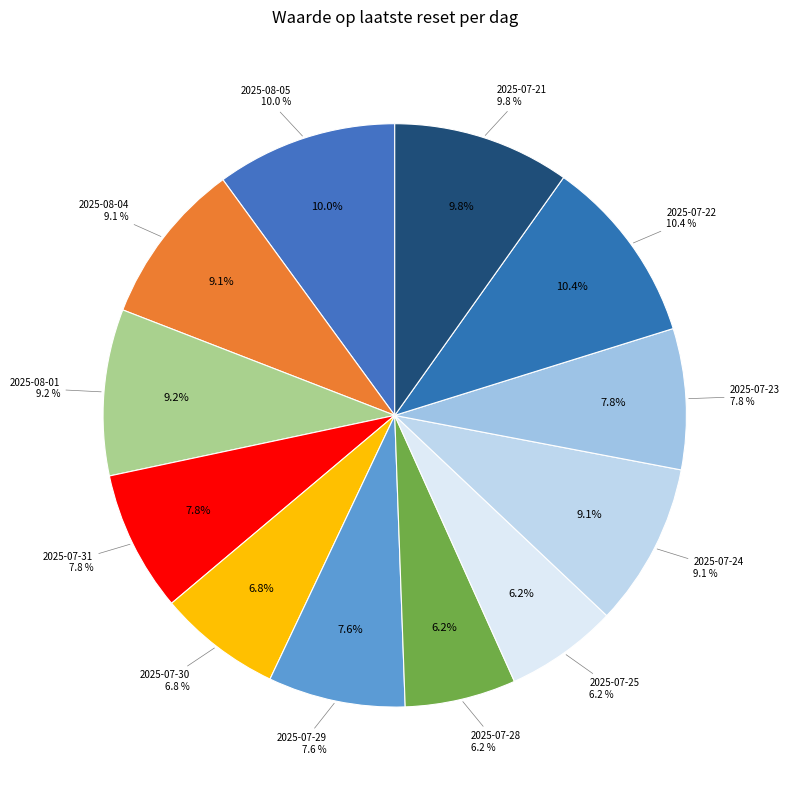

Count the number of slices in the pie.

12